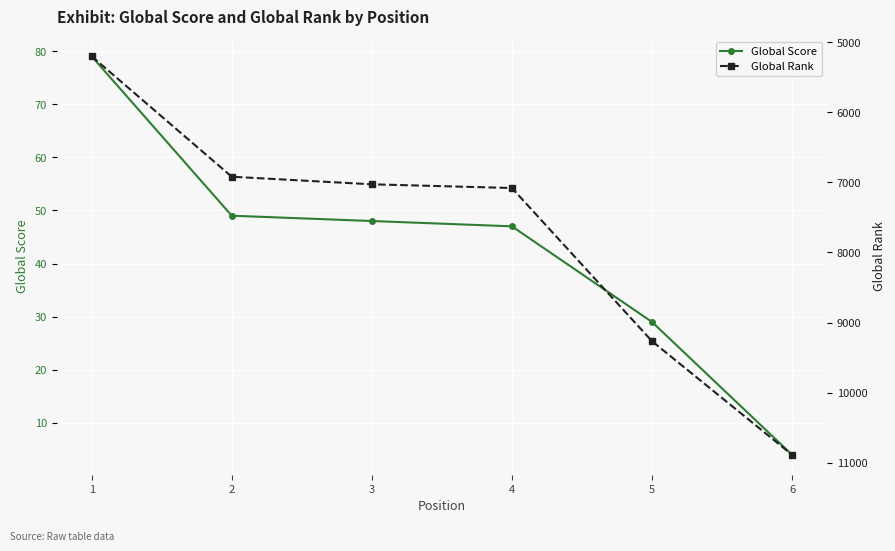

What is the difference between the maximum and second lowest values in the Global Score series?

50